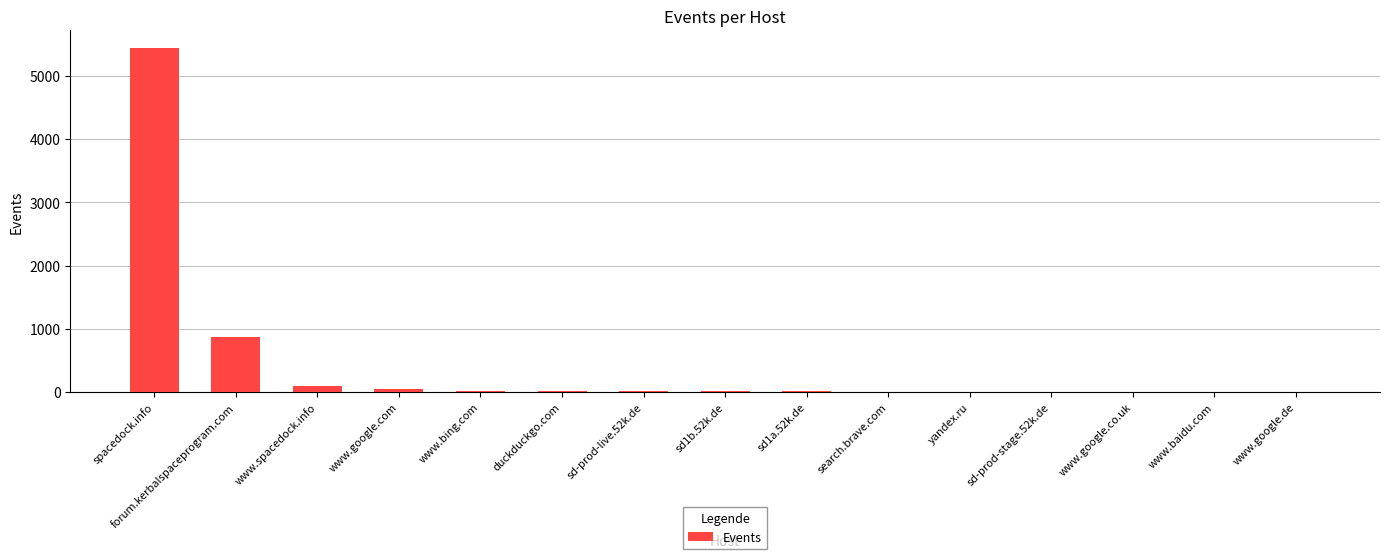

At which category does the chart reach its peak across all series?

spacedock.info